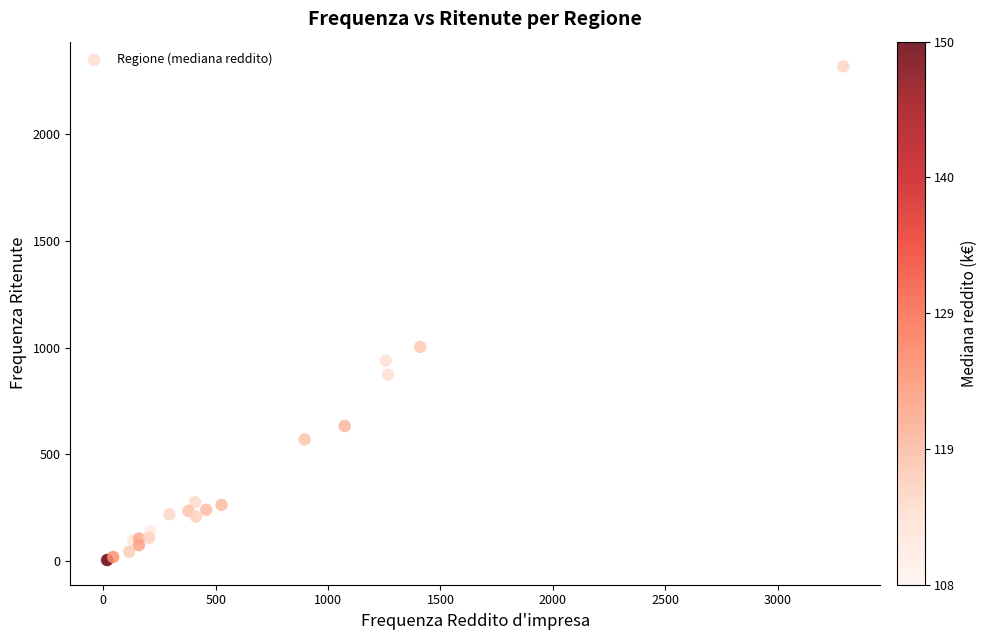

What Y value in the scatter plot is closest to 1160?

1003